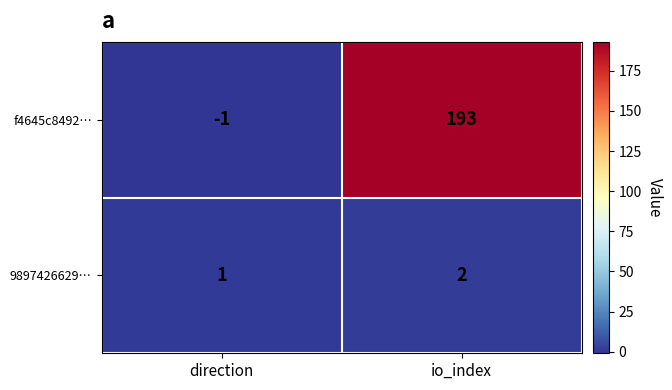

Where is 9897426629… nearest to the value 1?

direction